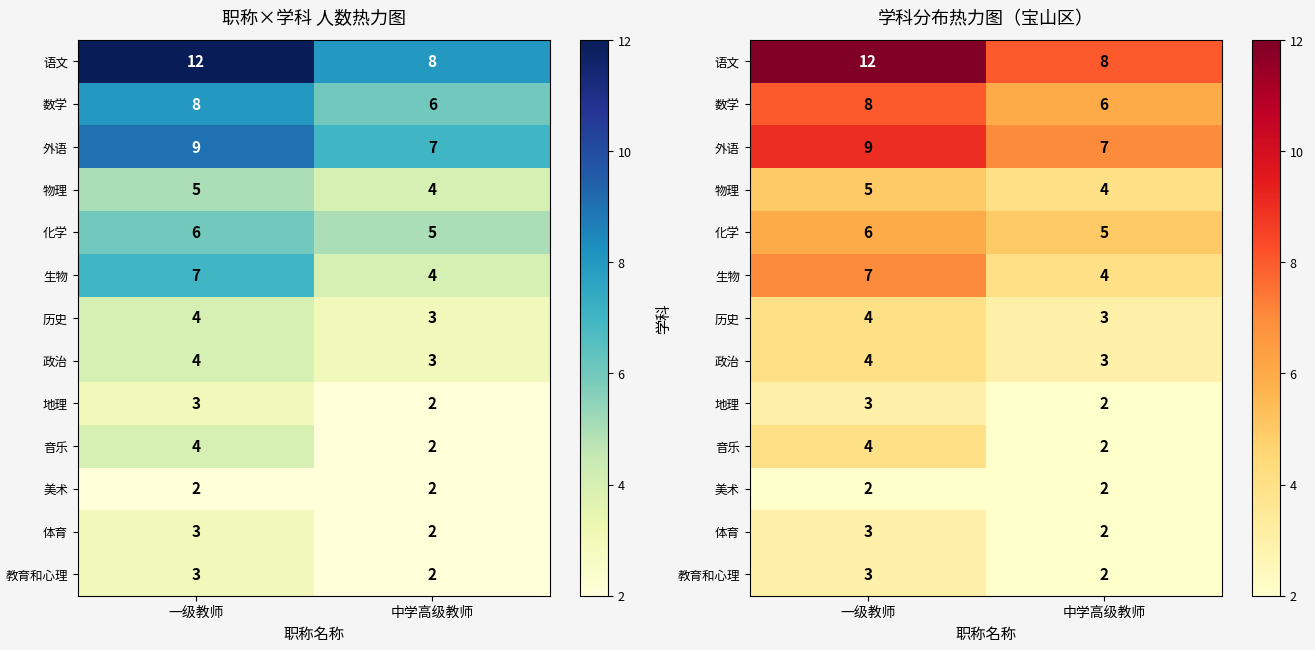

What is the highest value of the 体育 series?

3